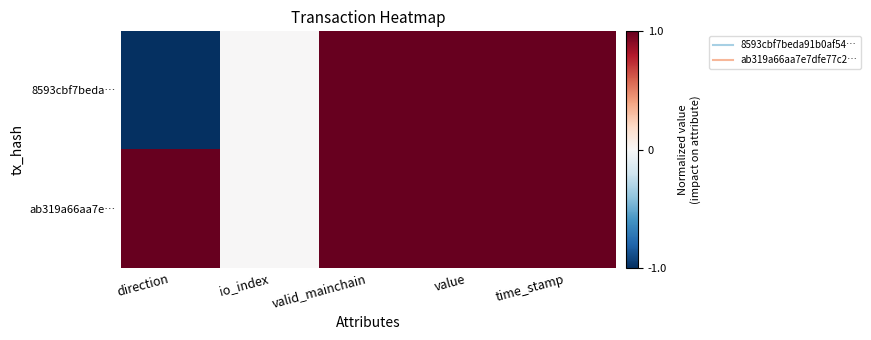

At which category is the sum across all series the highest?

valid_mainchain